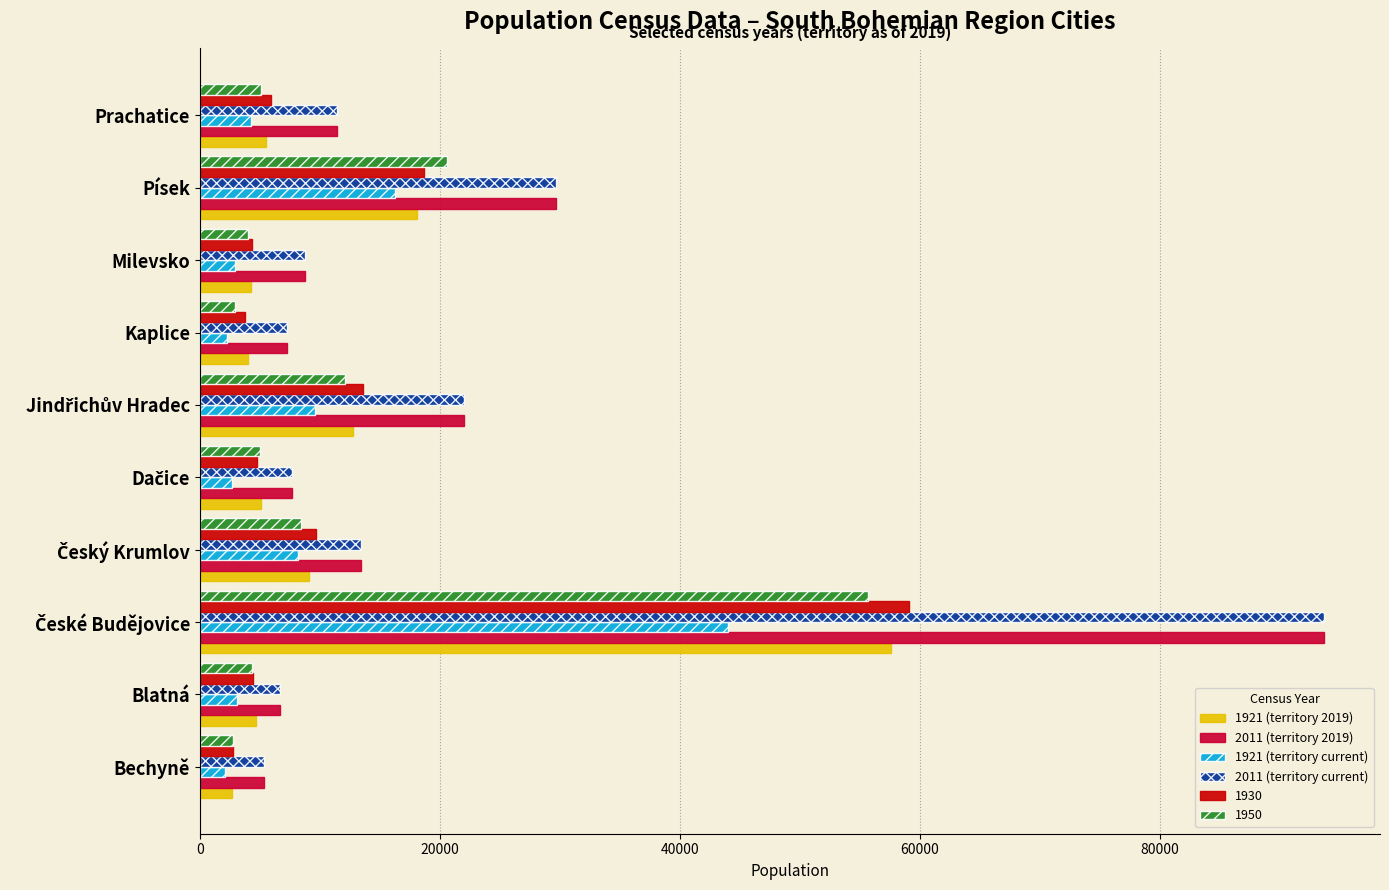

What is the difference between the highest and lowest values at Prachatice?

7096